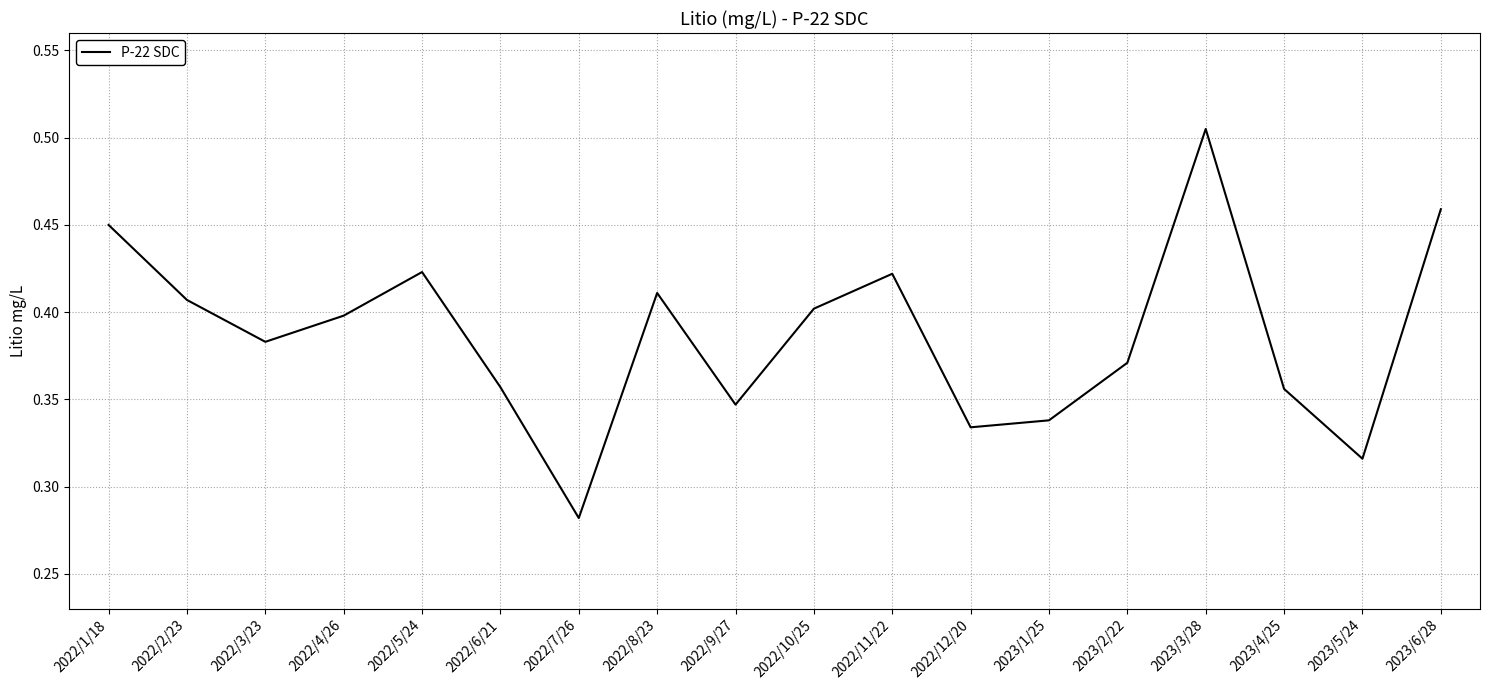

How many lines are shown in the chart?

1